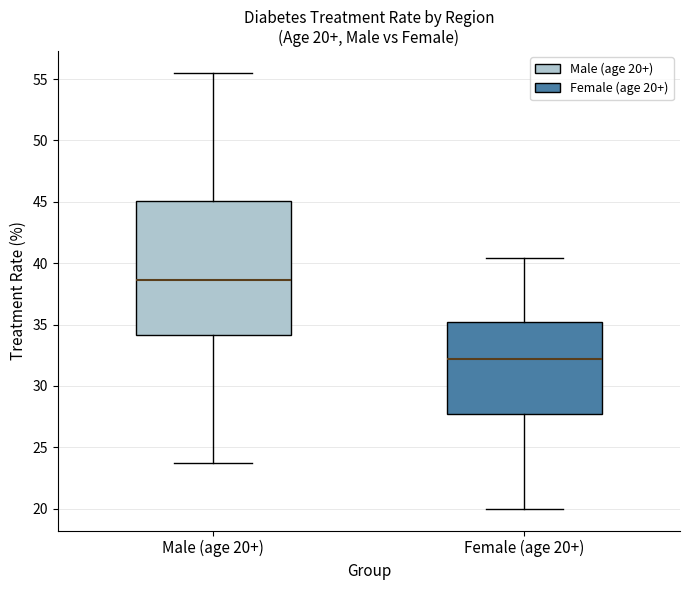

Which box is the tallest, from its lower edge to its upper edge?

Male (age 20+)